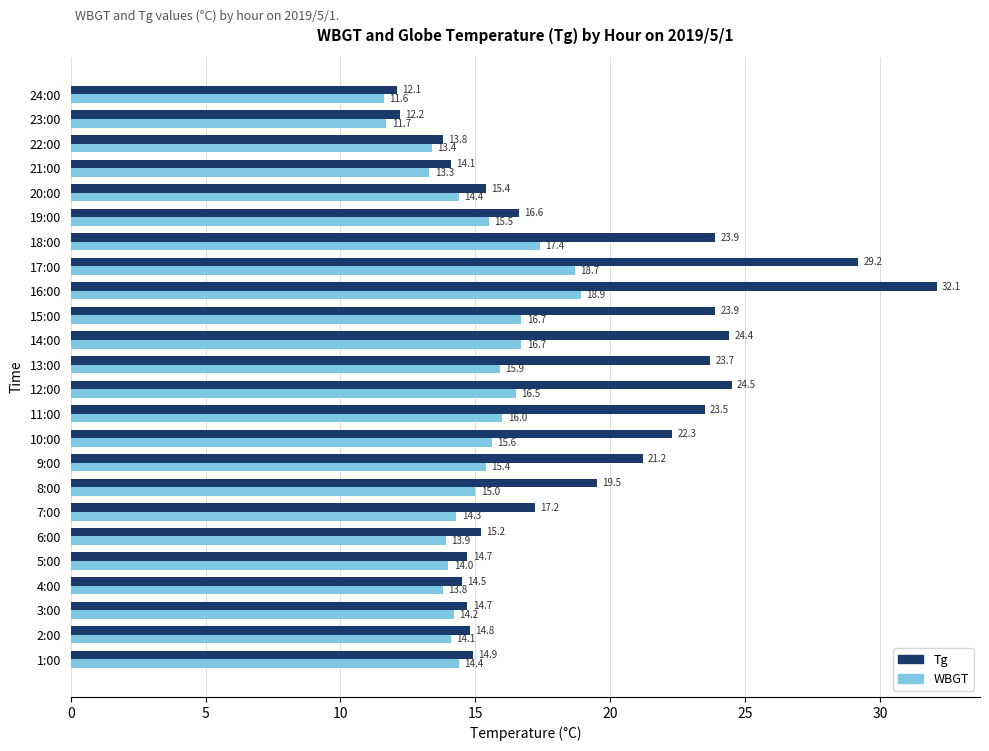

What is the difference between the maximum and minimum values in the WBGT series?

7.3